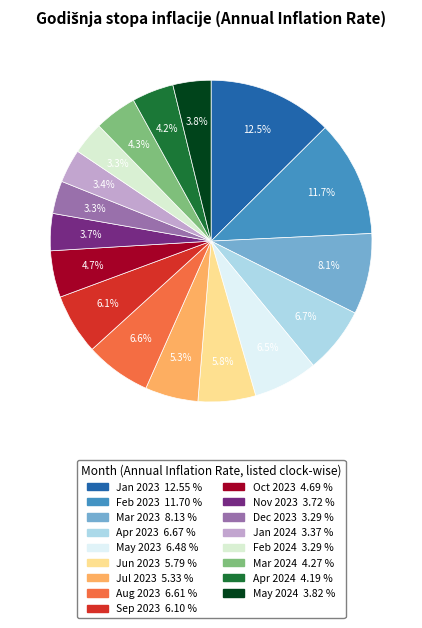

Which category has the biggest portion of the pie?

Jan 2023